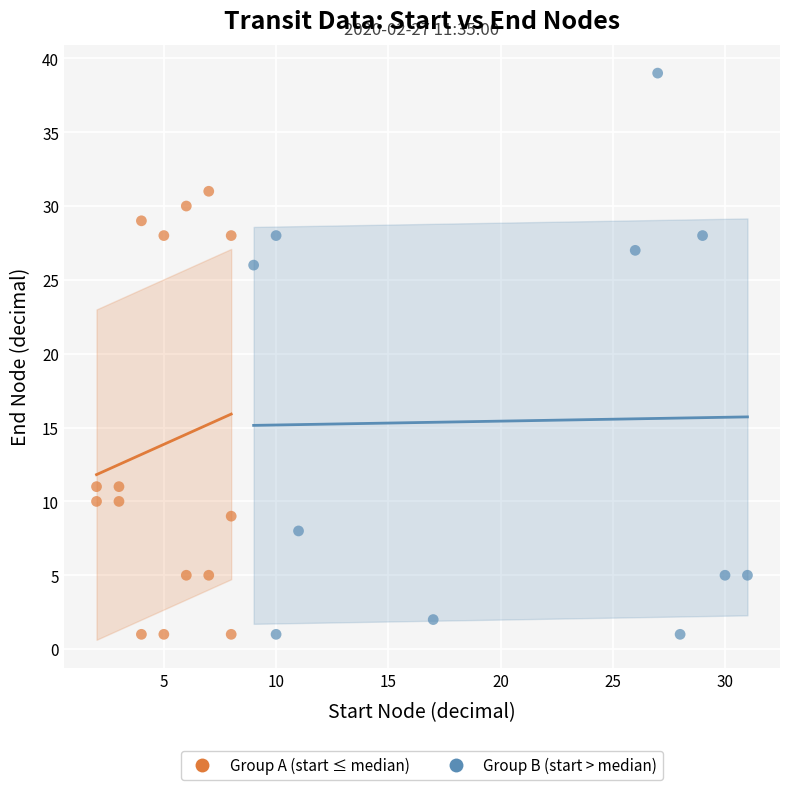

Which series reaches the maximum Y coordinate?

Group B (start > median)